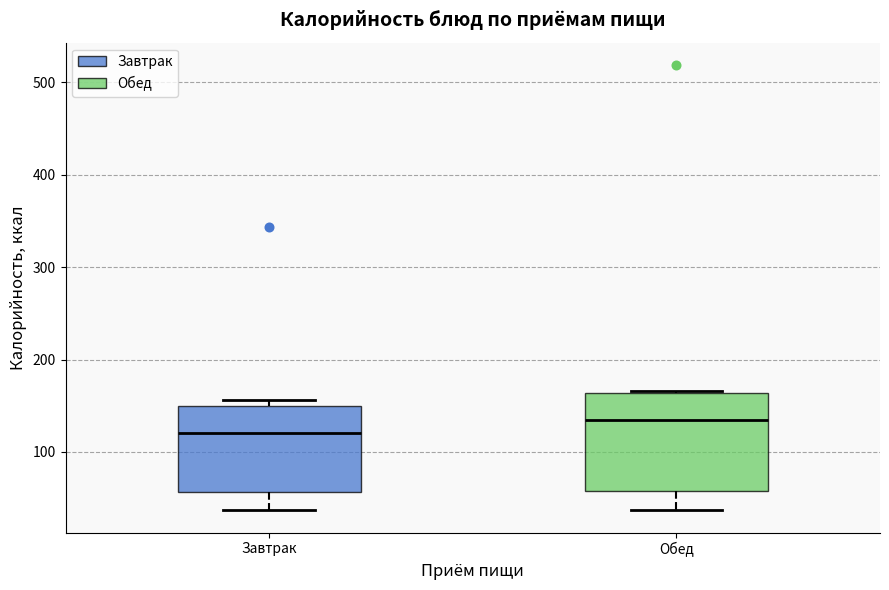

Reading left to right, read every box against the y-axis: the position of its median line, the range the box covers, and the ends of its whiskers. The values are not printed on the chart, so give them approximately, as read against the axis.

Завтрак: median 120, box 60 to 150, whiskers 40 to 160
Обед: median 130, box 60 to 160, whiskers 40 to 170